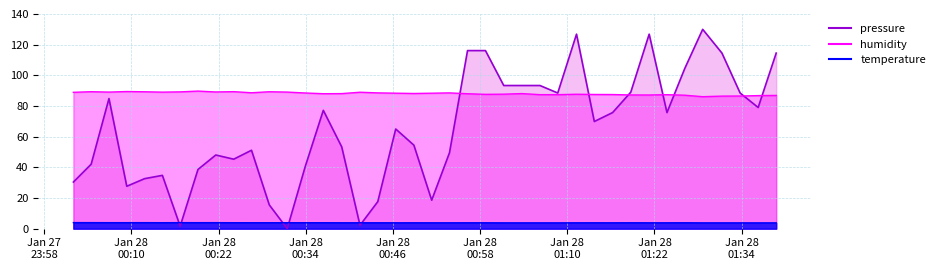

List the series in order of their overall mean, lowest first.

temperature, pressure, humidity